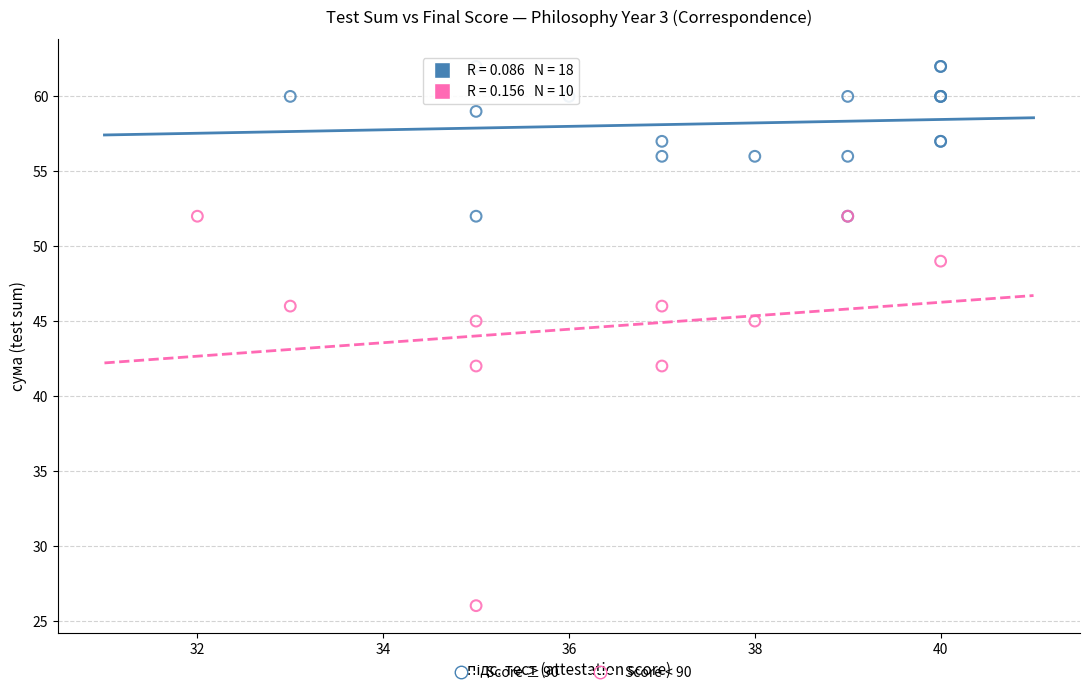

Which series has the largest Y range (max minus min)?

Score < 90